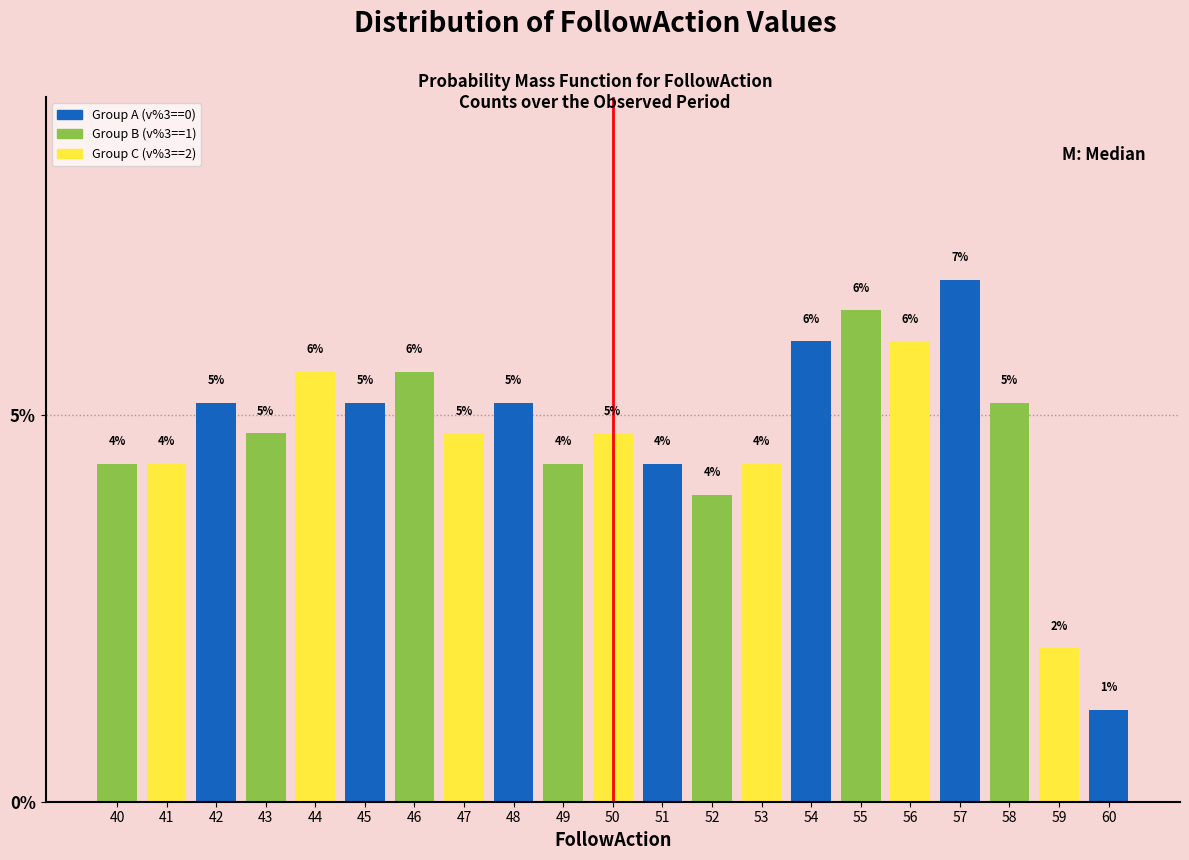

At which label is the value closest to 3?

52